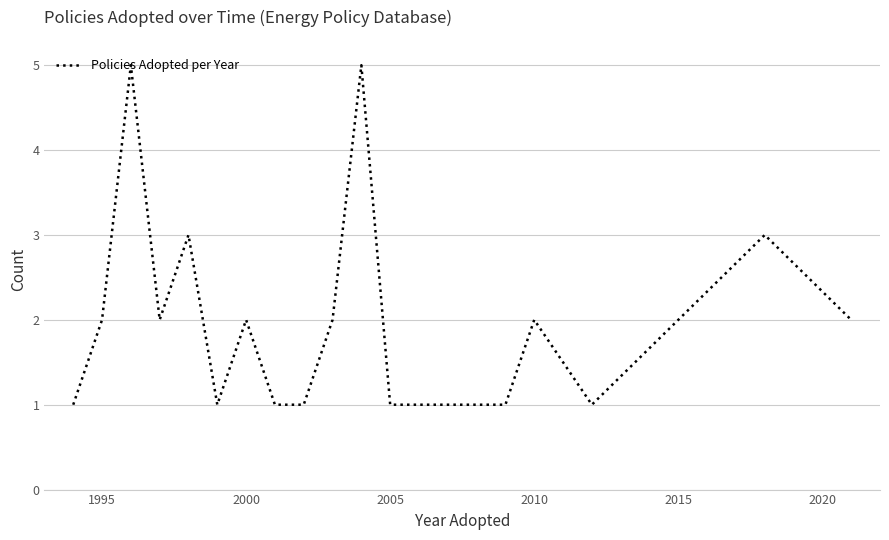

What is the greatest value displayed?

5